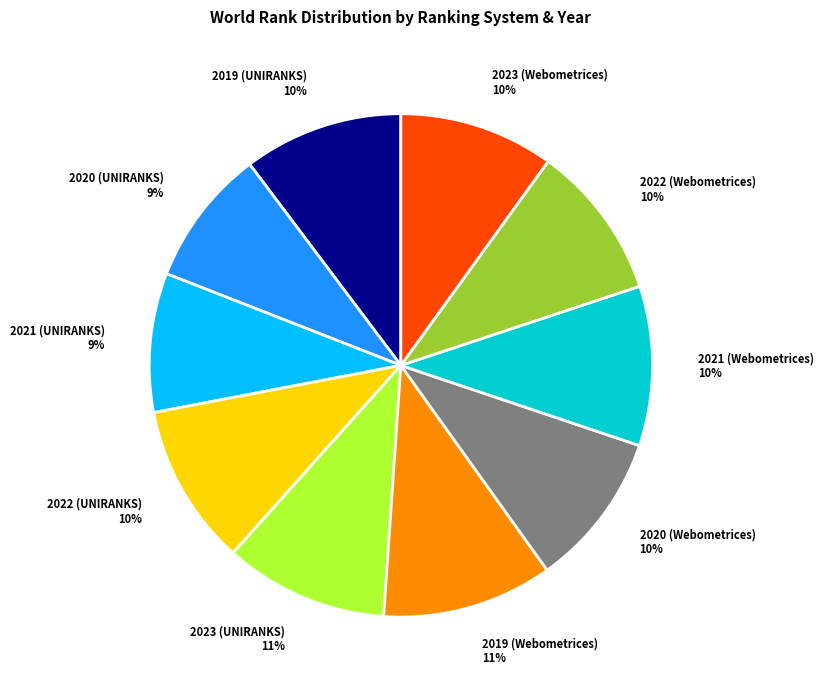

To the nearest percent, what is the average slice percentage?

10%